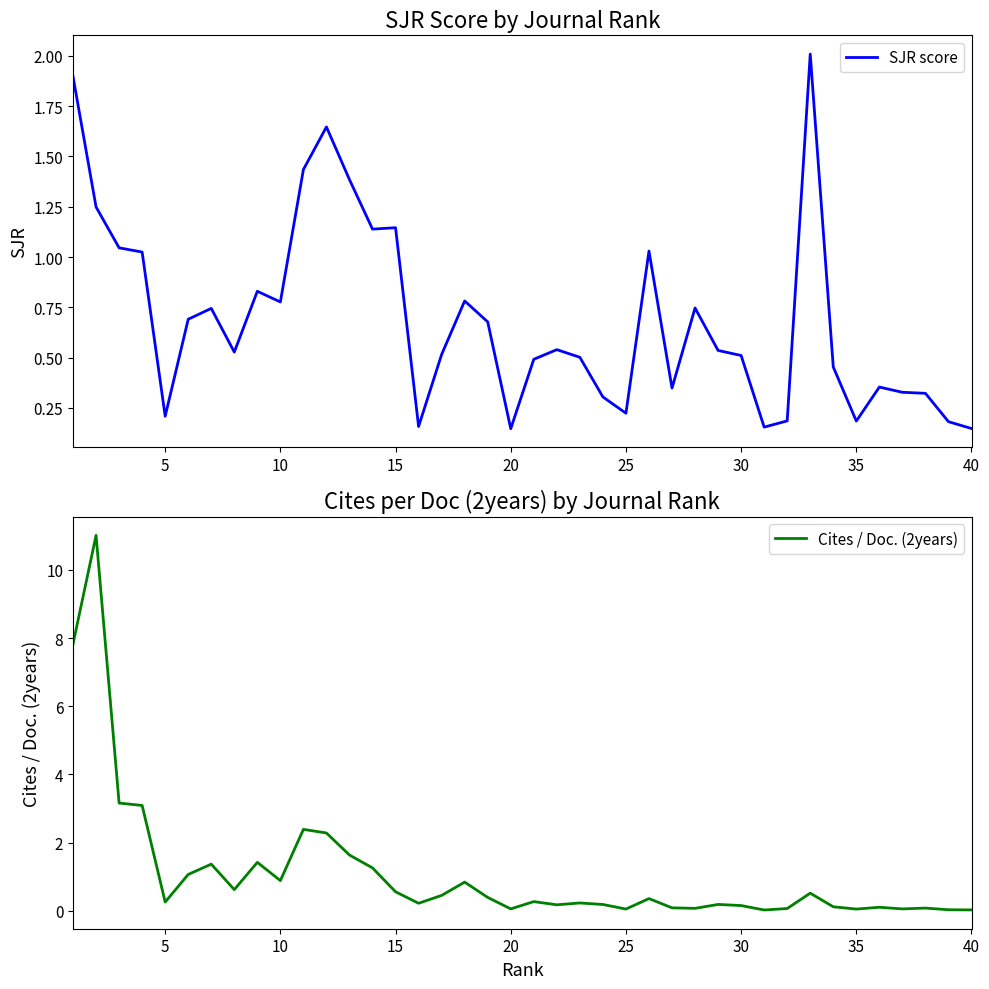

What are all the series names shown in the legend?

SJR score, Cites / Doc. (2years)